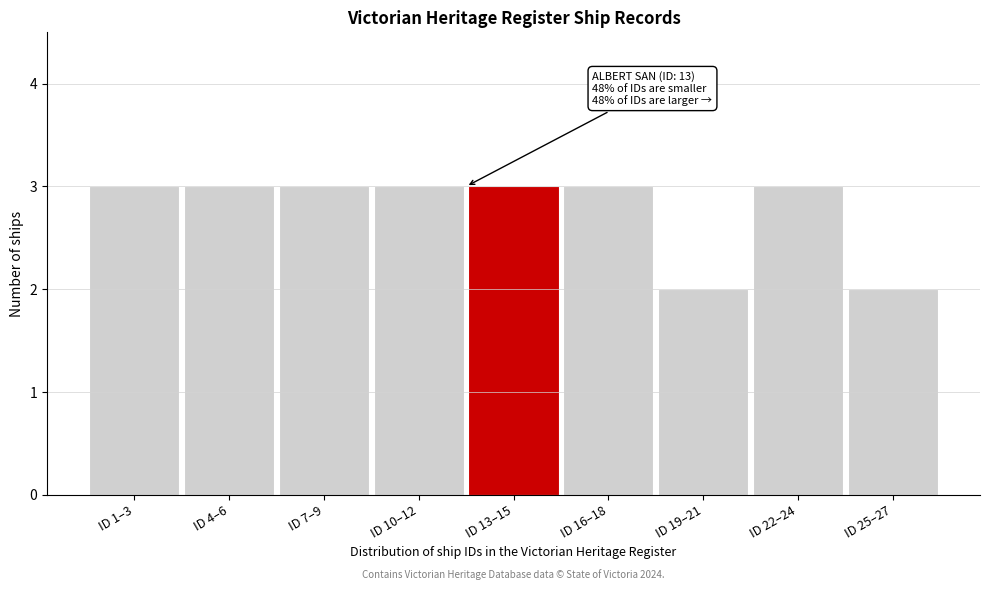

Reading left to right, list all the values displayed in this chart.

3	3	3	3	3	3	2	3	2